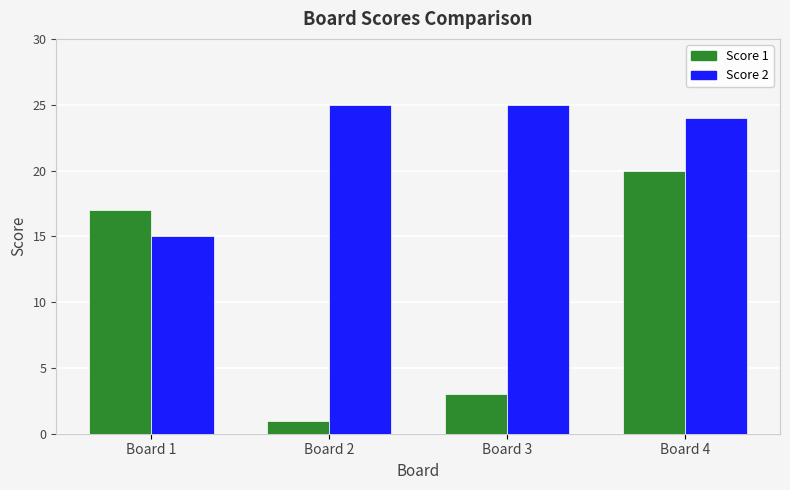

What is the highest value of the Score 2 series?

25